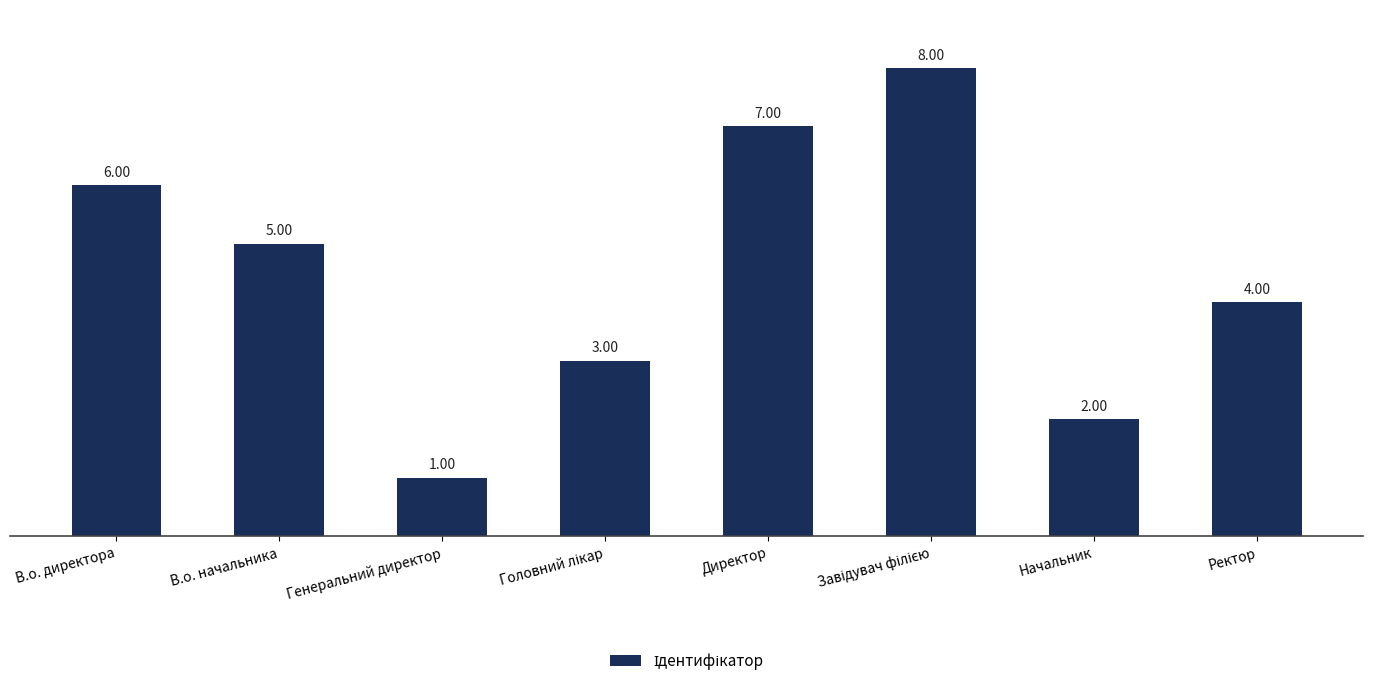

How many bars are there in total?

8